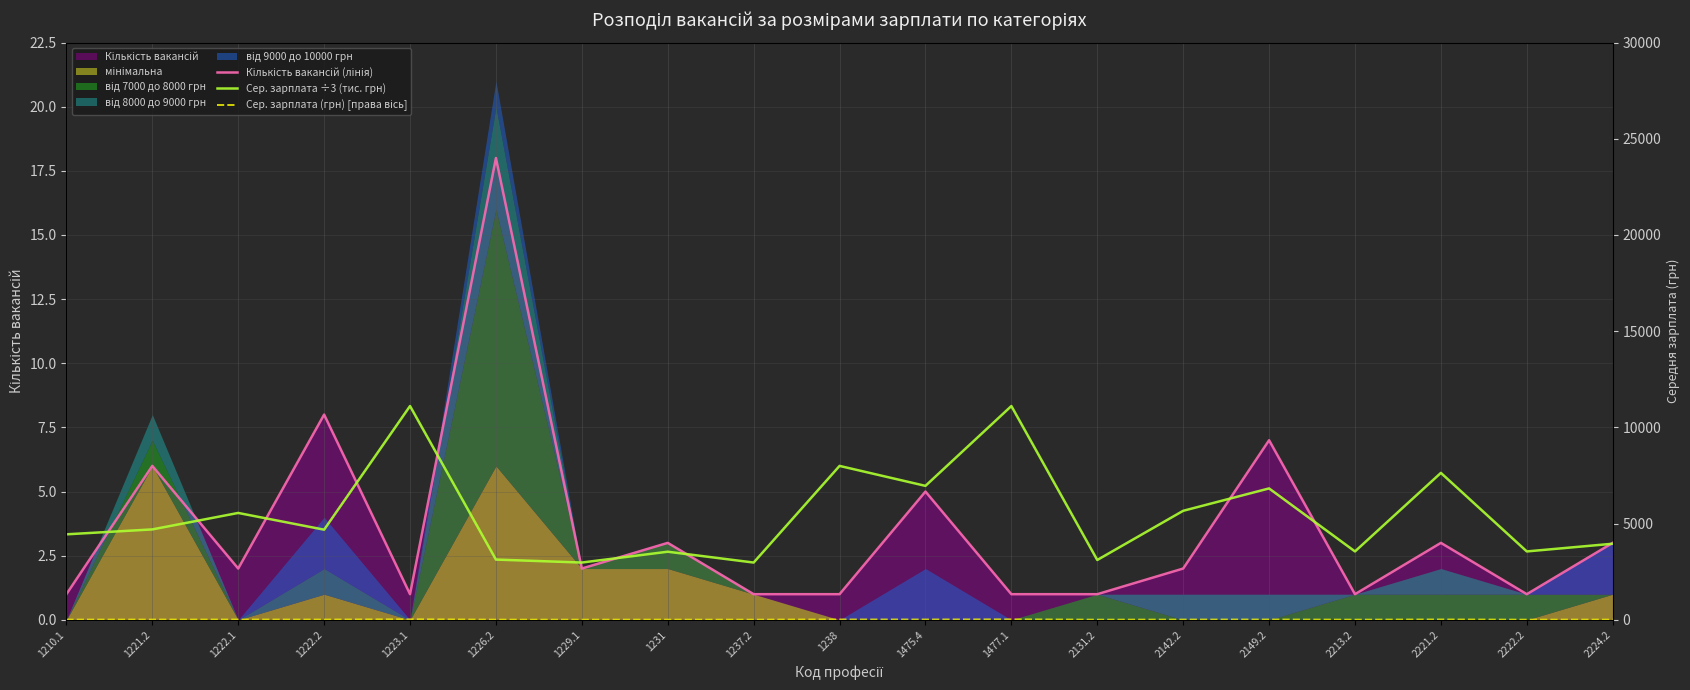

Which series ends up on top after the final intersection of Сер. зарплата (грн) [права вісь] and Кількість вакансій (лінія)?

Сер. зарплата (грн) [права вісь]